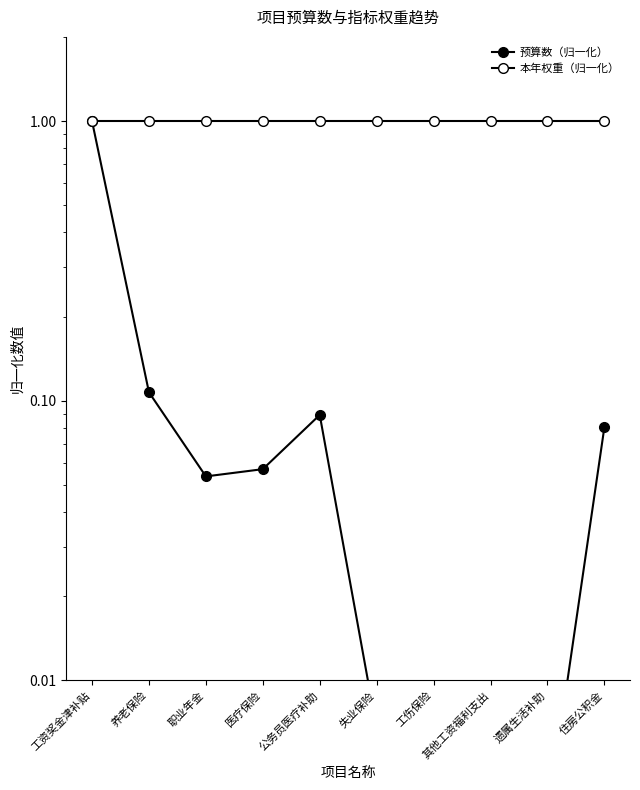

At how many categories does at least one series exceed 0?

10